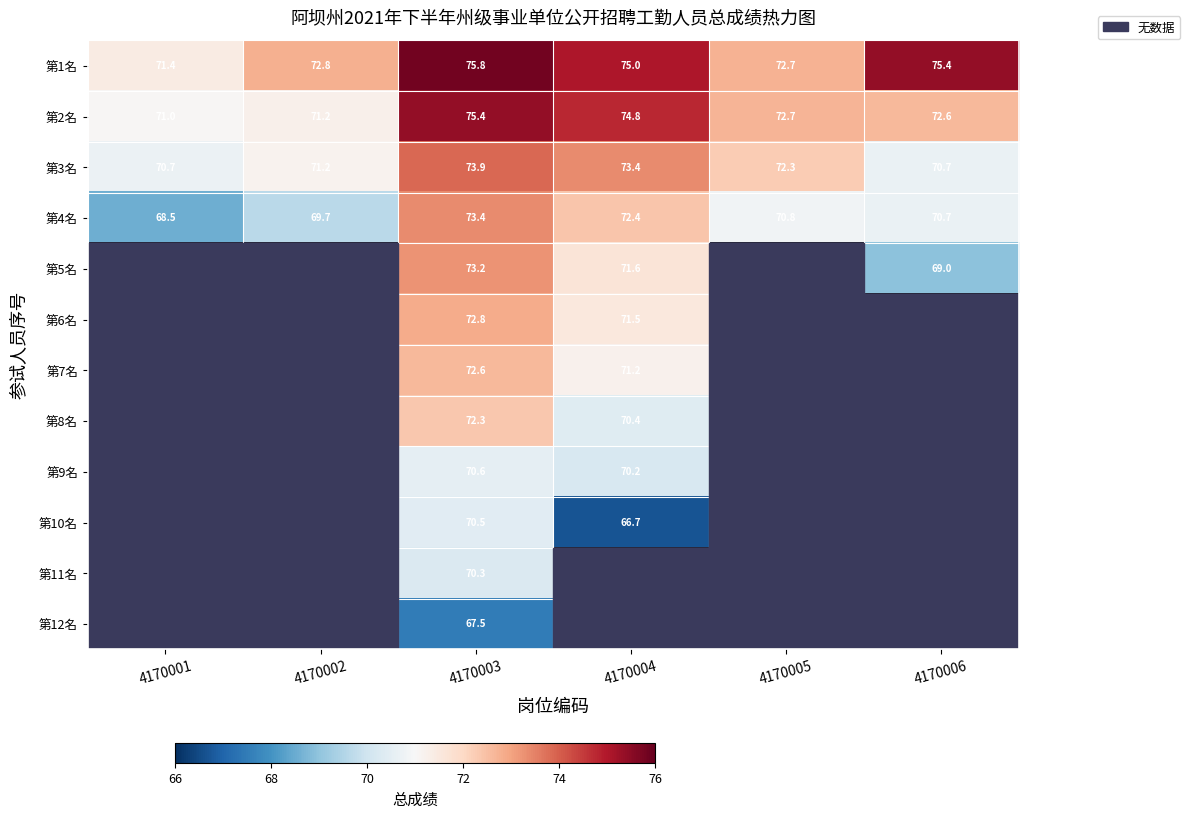

Read the 第2名 value at 4170001.

71.0